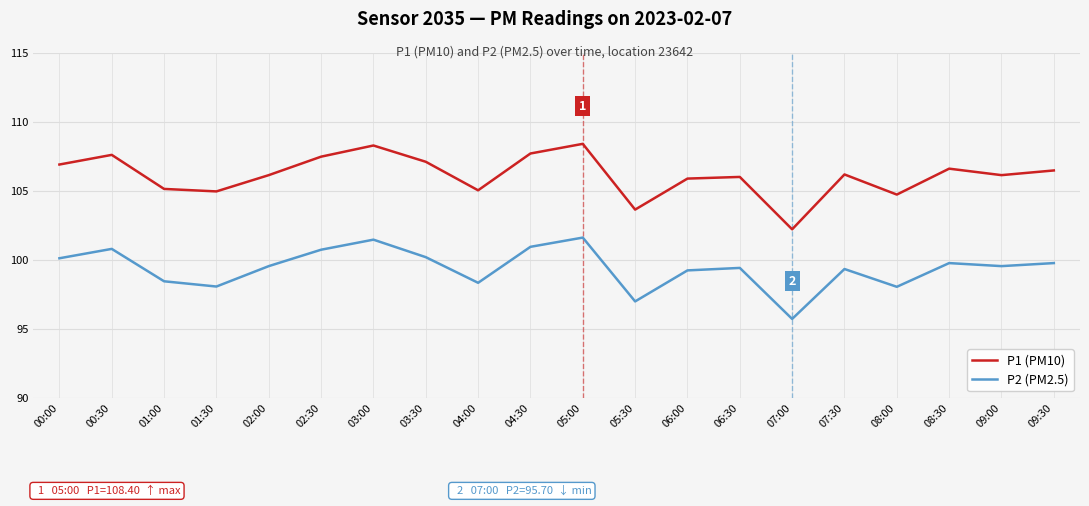

What position from the left is 06:30?

14